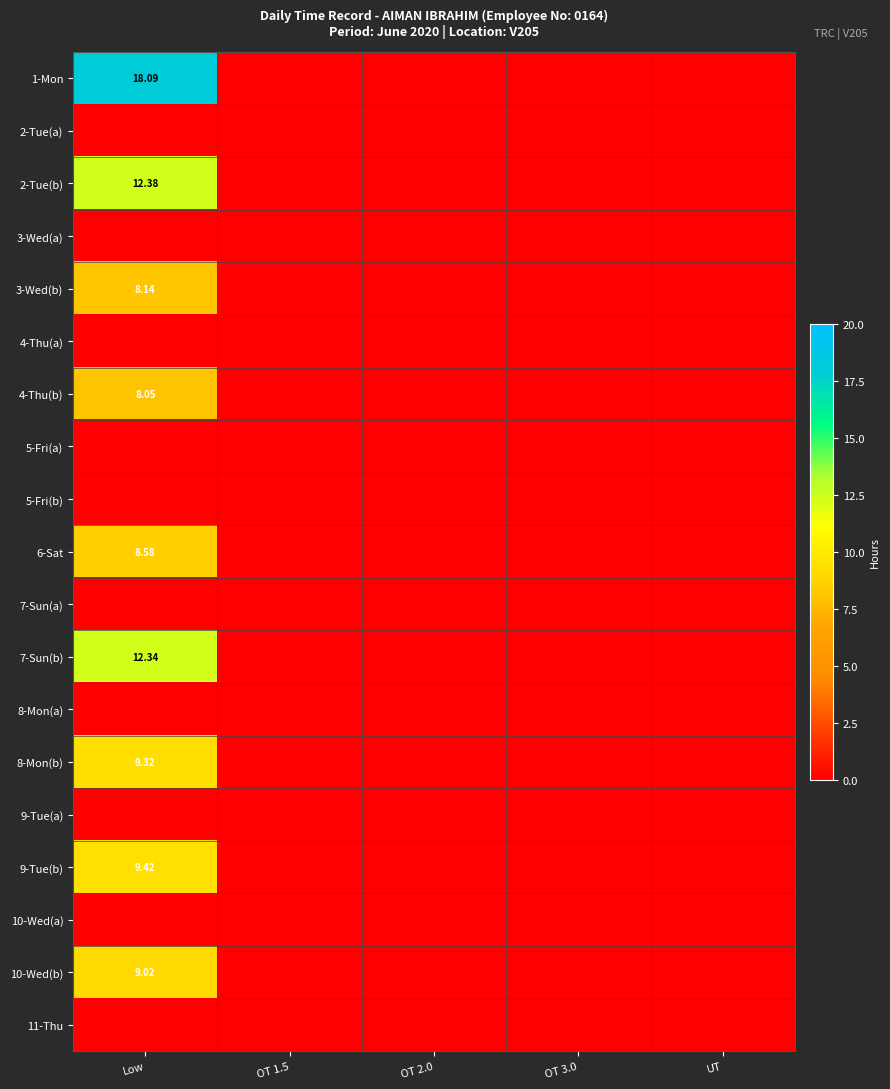

At which label is 11-Thu closest to 0?

Low